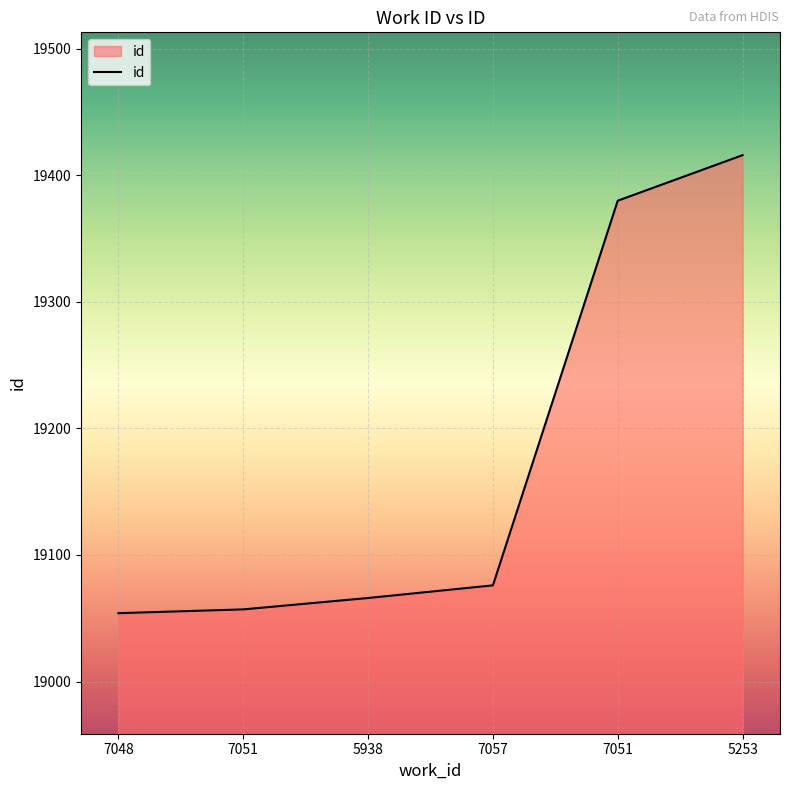

How many distinct data groups are displayed?

1